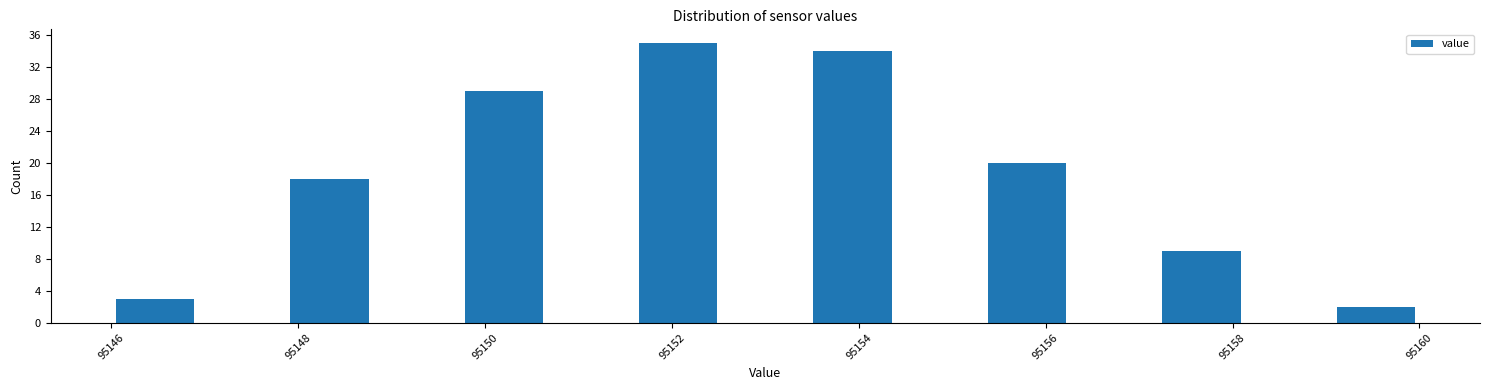

Reading left to right, transcribe this chart: for each bar, give the range it covers on the x-axis and its height. Neither the bar edges nor the heights are printed on the chart, so give them approximately, as read against the axes.

95146.0 to 95147.0: 3
95147.0 to 95147.8: 0
95147.8 to 95148.8: 18
95148.8 to 95149.8: 0
95149.8 to 95150.6: 29
95150.6 to 95151.6: 0
95151.6 to 95152.6: 35
95152.6 to 95153.4: 0
95153.4 to 95154.4: 34
95154.4 to 95155.4: 0
95155.4 to 95156.2: 20
95156.2 to 95157.2: 0
95157.2 to 95158.2: 9
95158.2 to 95159.0: 0
95159.0 to 95160.0: 2